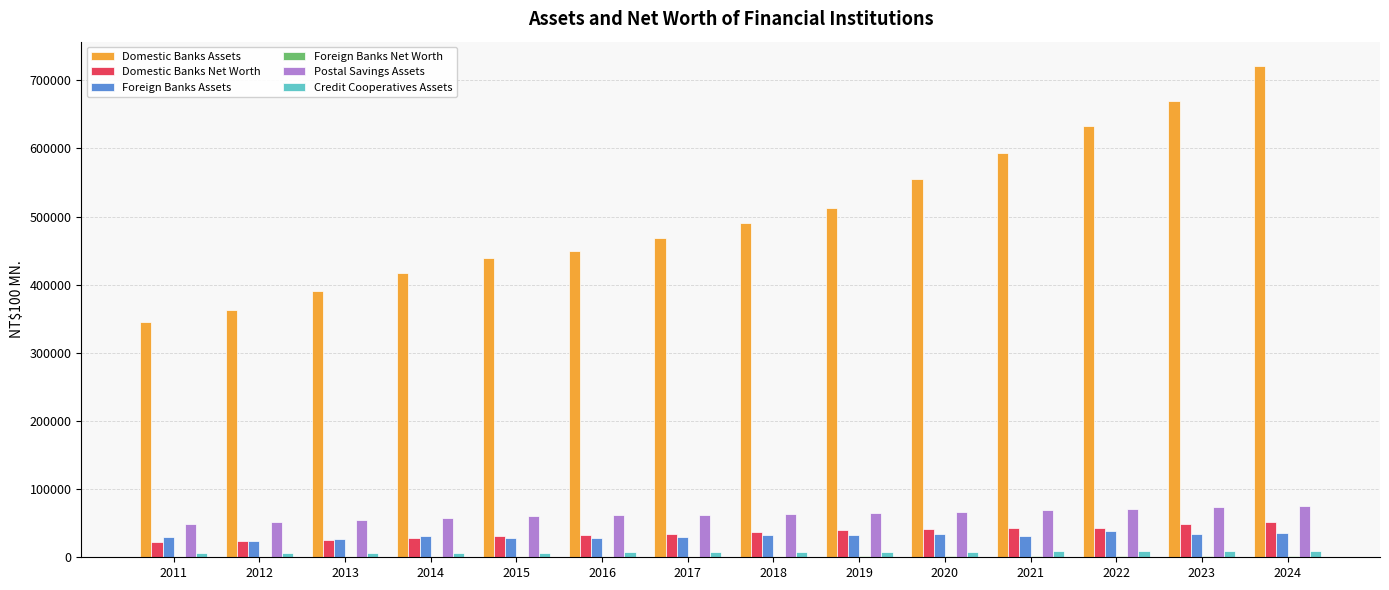

Is the value of Domestic Banks Assets at 2017 greater than the value of Credit Cooperatives Assets at 2017?

Yes